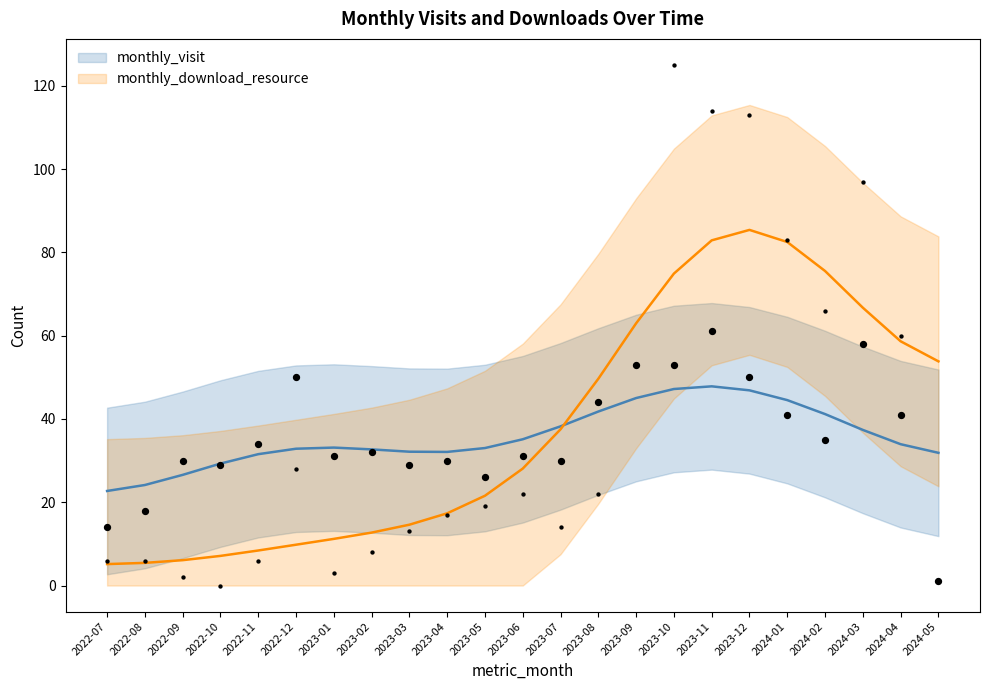

What are all the series names shown in the legend?

monthly_visit, monthly_download_resource